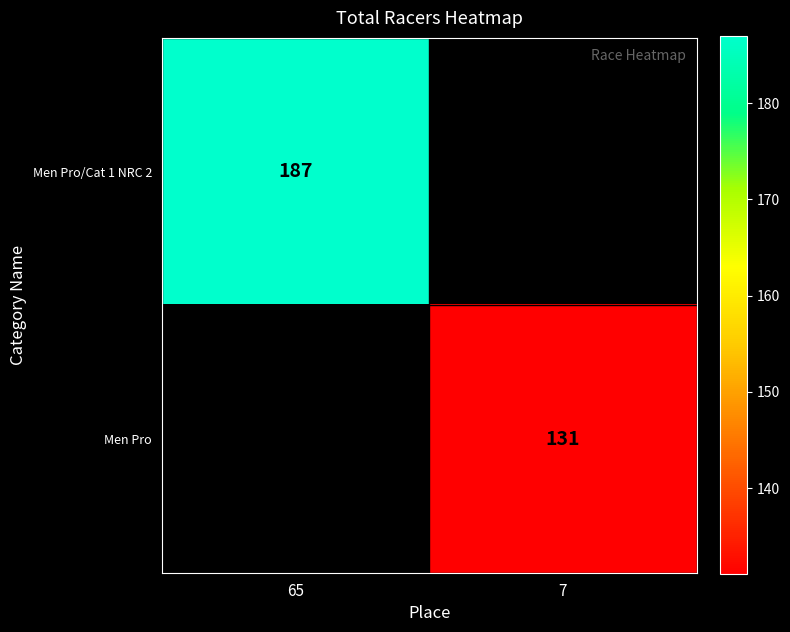

True or false: Men Pro has a value of 131 at 7.

True